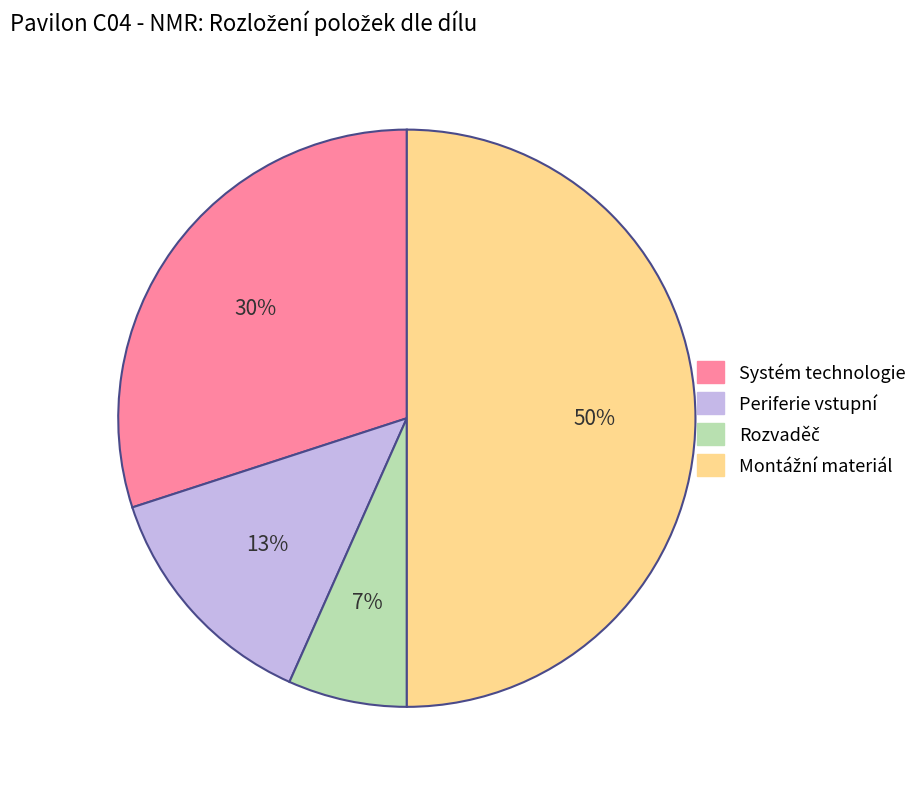

Do Systém technologie and Periferie vstupní together represent more than half of the pie?

No